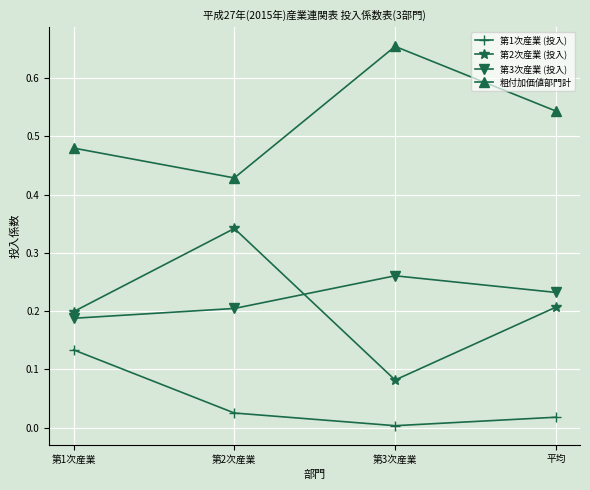

At which category does the chart reach its minimum across all series?

第3次産業